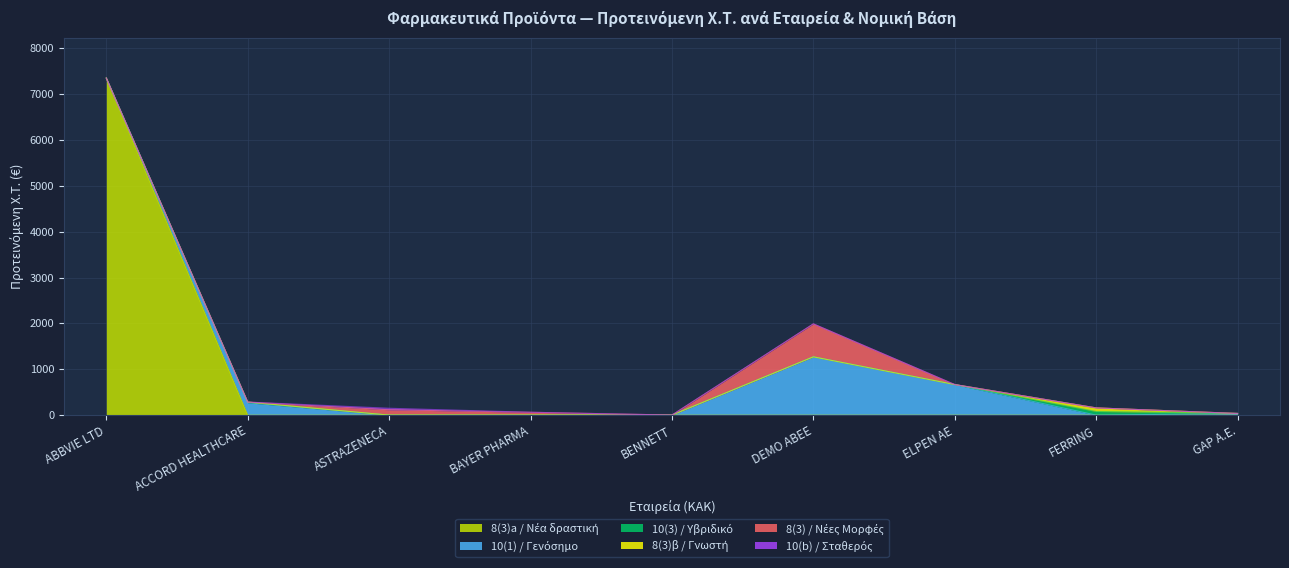

What is the difference between the maximum and minimum values in the 8(3) / Νέες Μορφές series?

719.2